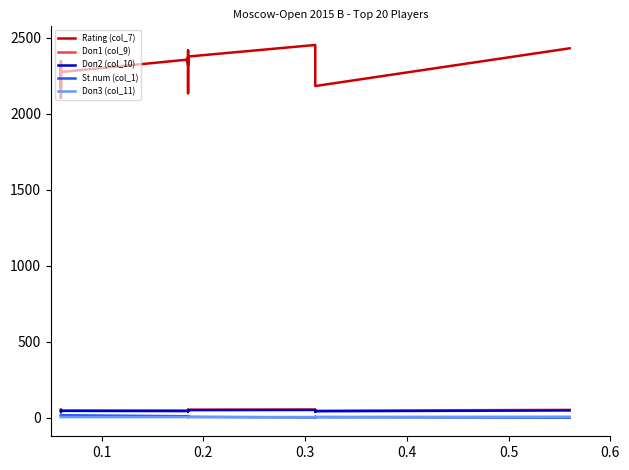

Is the value of Rating (col_7) at 9 greater than the value of Doп2 (col_10) at 12?

Yes